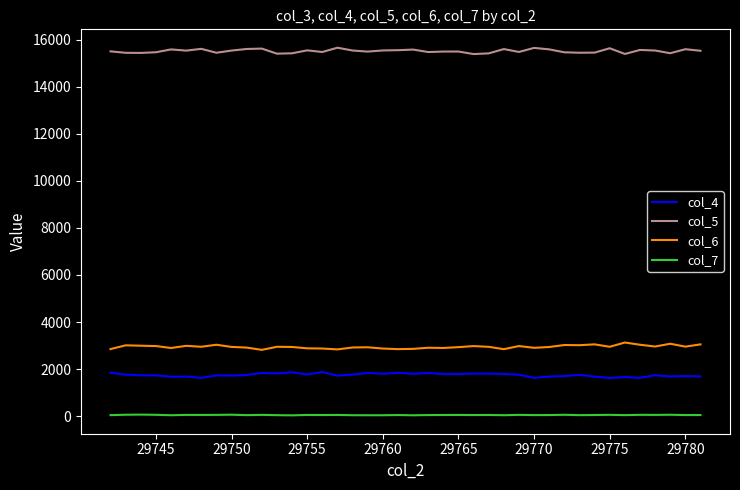

What is the smallest value displayed?

38